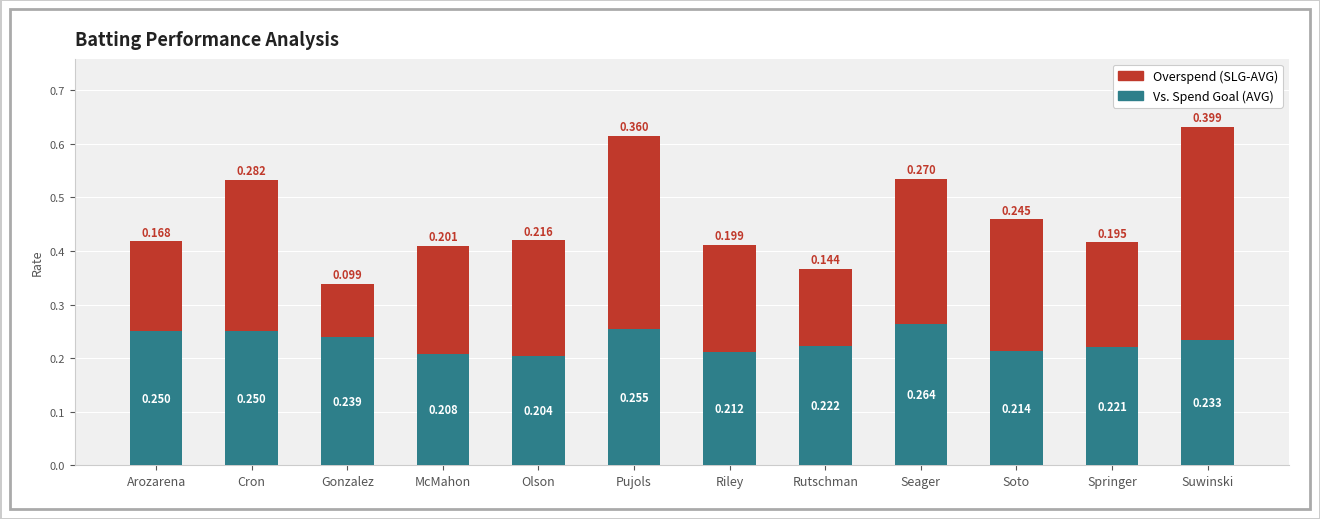

What is the total value across all series at Gonzalez?

0.3